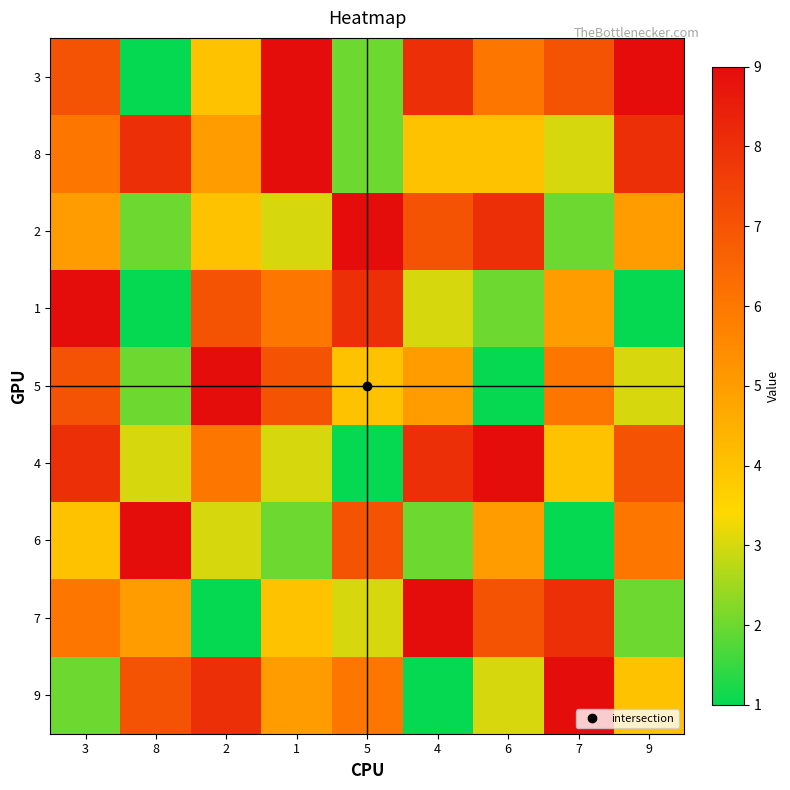

Reading left to right, extract all data points from this chart.

3: 3=7	8=1	2=4	1=9	5=2	4=8	6=6	7=7	9=9
8: 3=6	8=8	2=5	1=9	5=2	4=4	6=4	7=3	9=8
2: 3=5	8=2	2=4	1=3	5=9	4=7	6=8	7=2	9=5
1: 3=9	8=1	2=7	1=6	5=8	4=3	6=2	7=5	9=1
5: 3=7	8=2	2=9	1=7	5=4	4=5	6=1	7=6	9=3
4: 3=8	8=3	2=6	1=3	5=1	4=8	6=9	7=4	9=7
6: 3=4	8=9	2=3	1=2	5=7	4=2	6=5	7=1	9=6
7: 3=6	8=5	2=1	1=4	5=3	4=9	6=7	7=8	9=2
9: 3=2	8=7	2=8	1=5	5=6	4=1	6=3	7=9	9=4